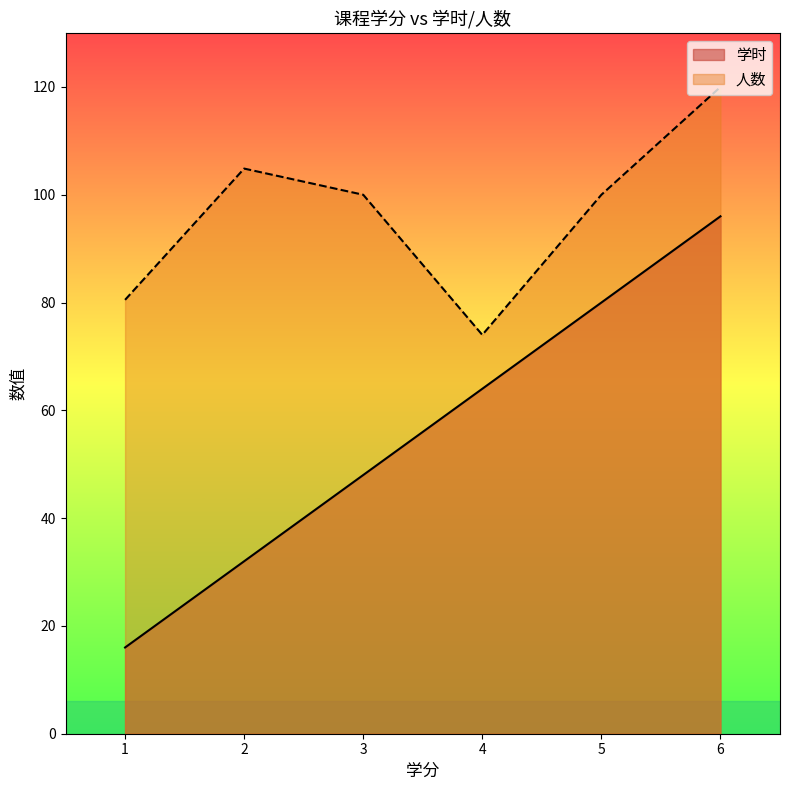

True or false: 学时 has a value of 16 at 2.

False